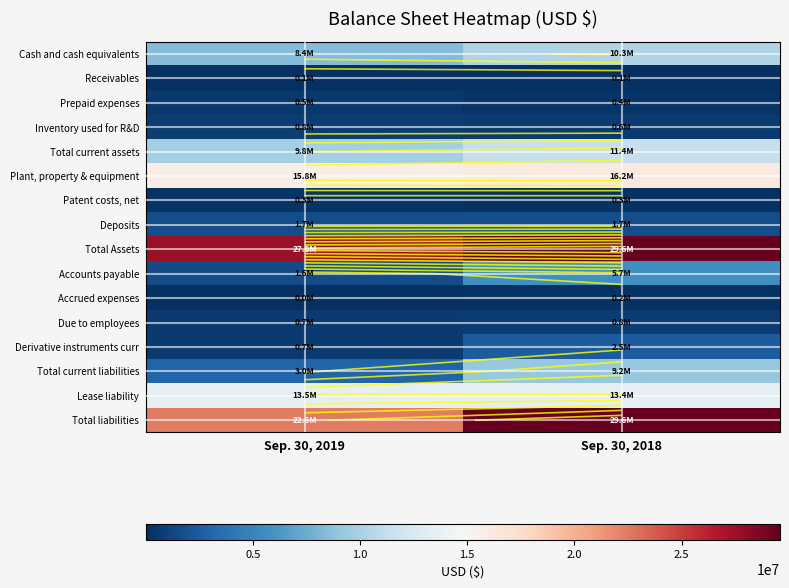

Is the value of Total current liabilities at Sep. 30, 2019 greater than the value of Due to employees at Sep. 30, 2019?

Yes